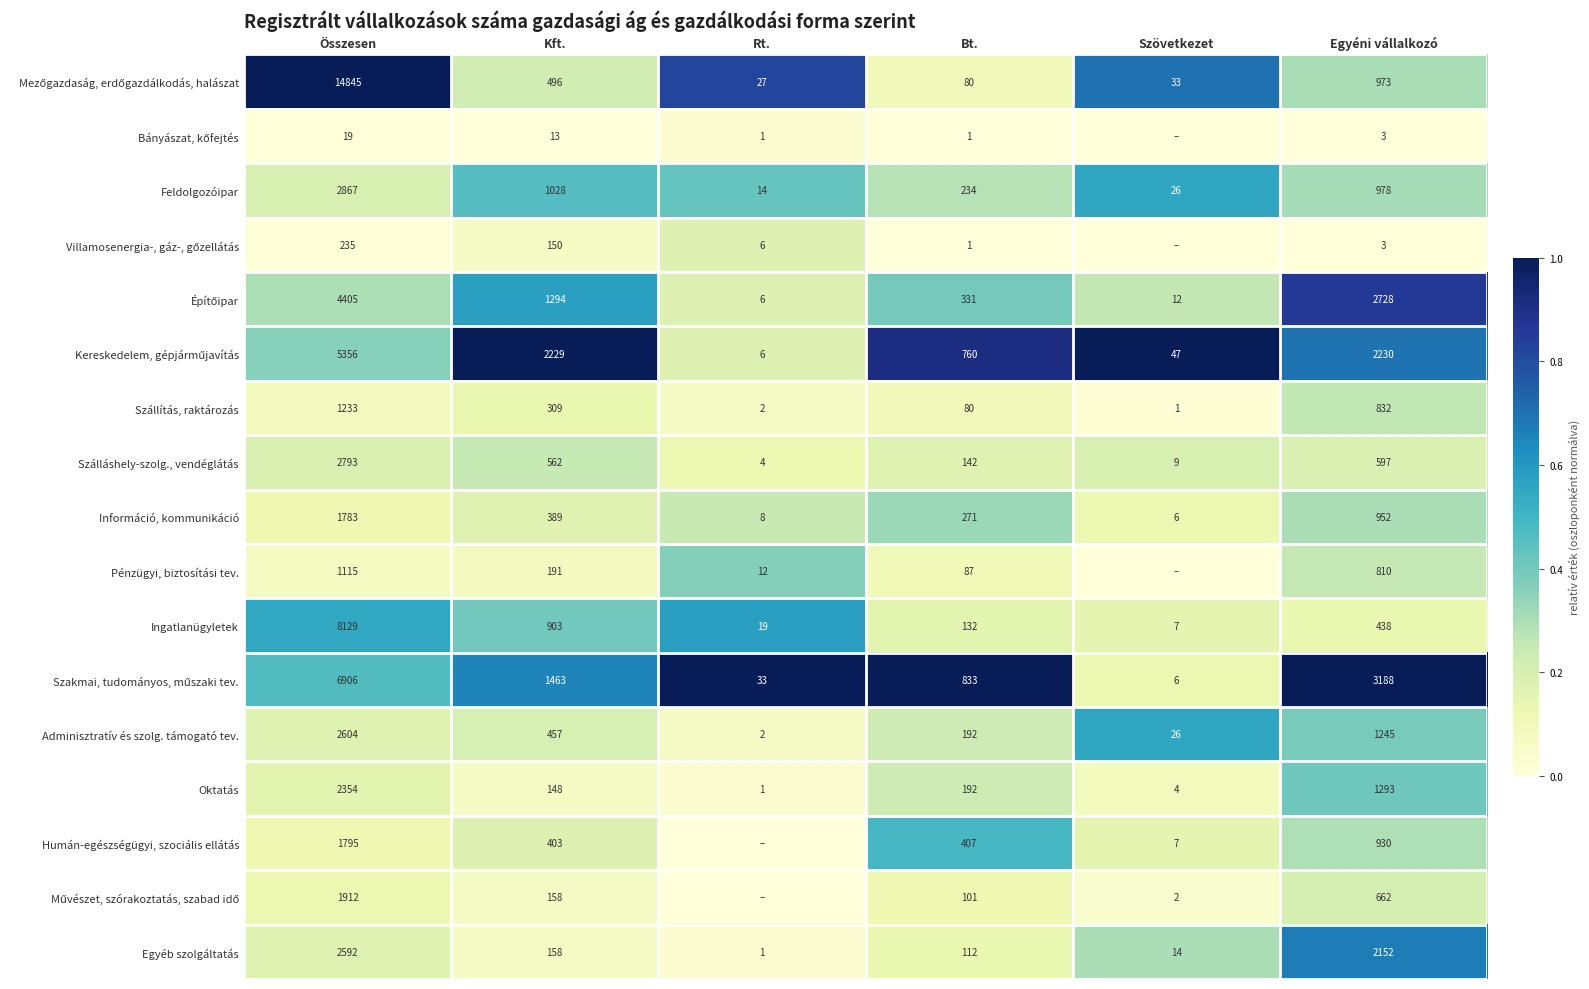

What is the difference between the Humán-egészségügyi, szociális ellátás values at Összesen and Bt.?

1388